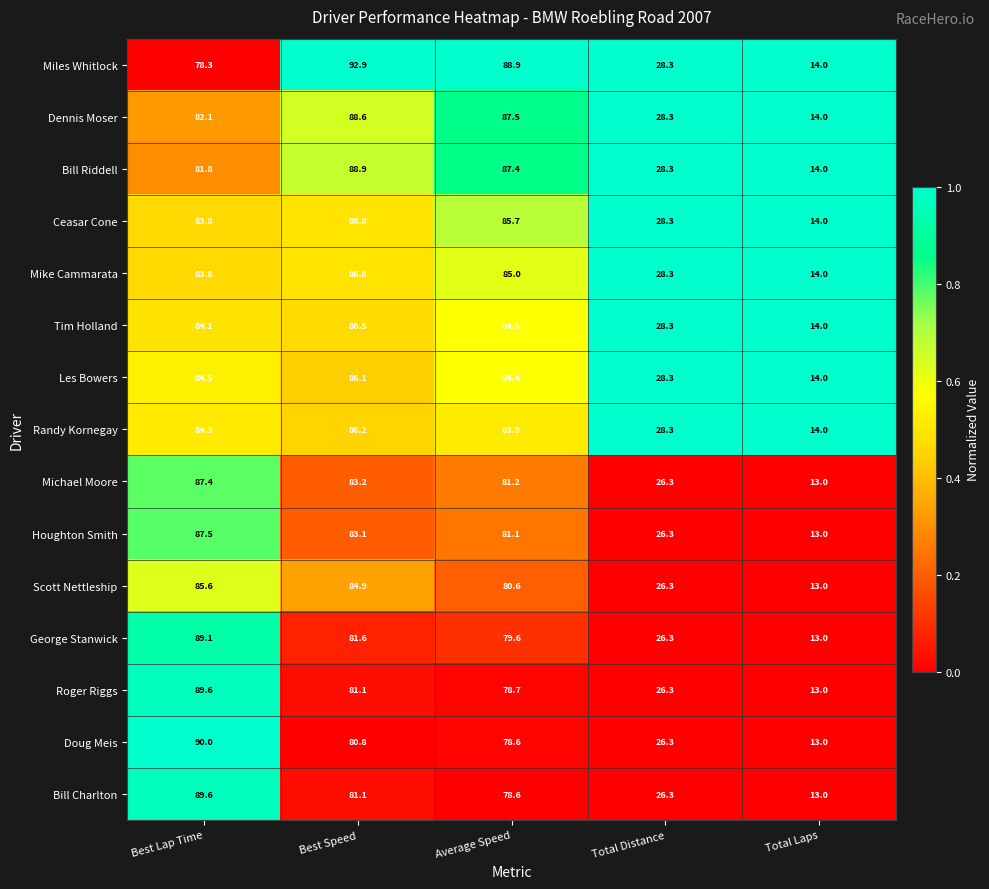

Which series has the largest range (max minus min)?

Miles Whitlock